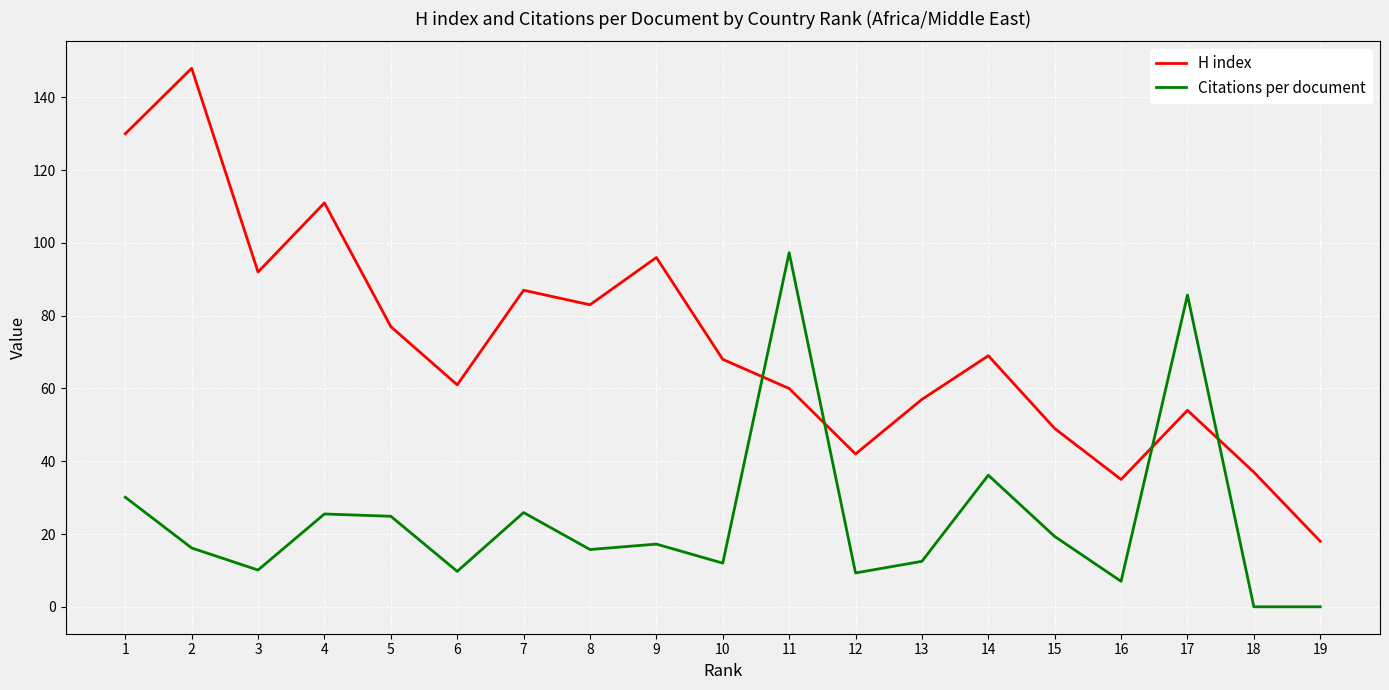

At which category is the sum across all series the highest?

2